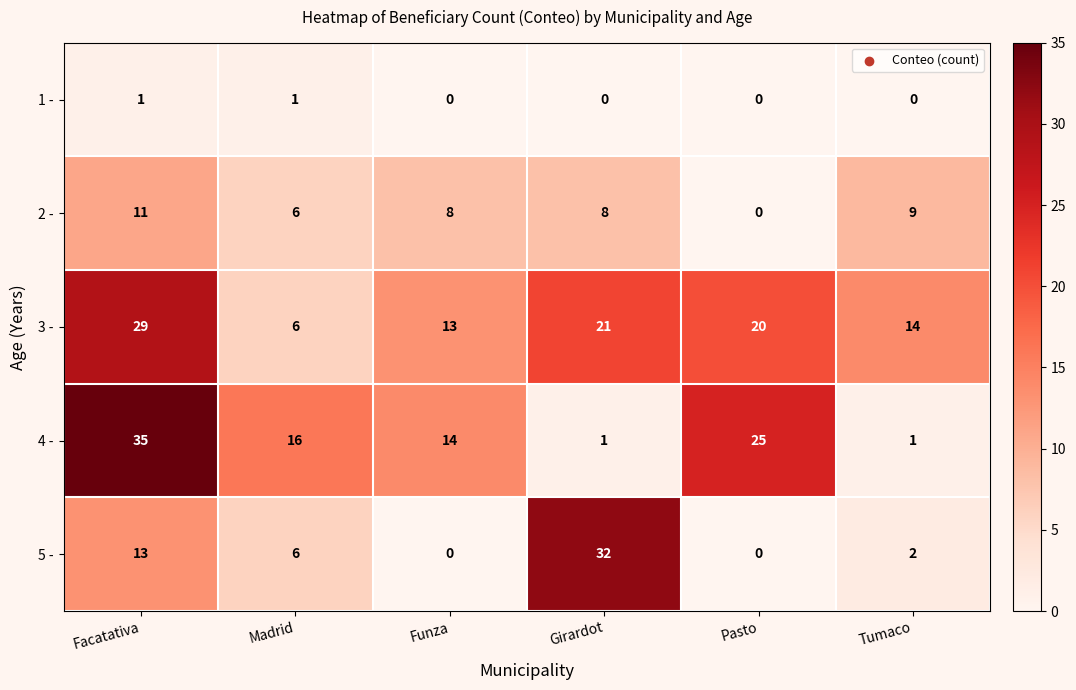

What is the maximum value for 2 -?

11